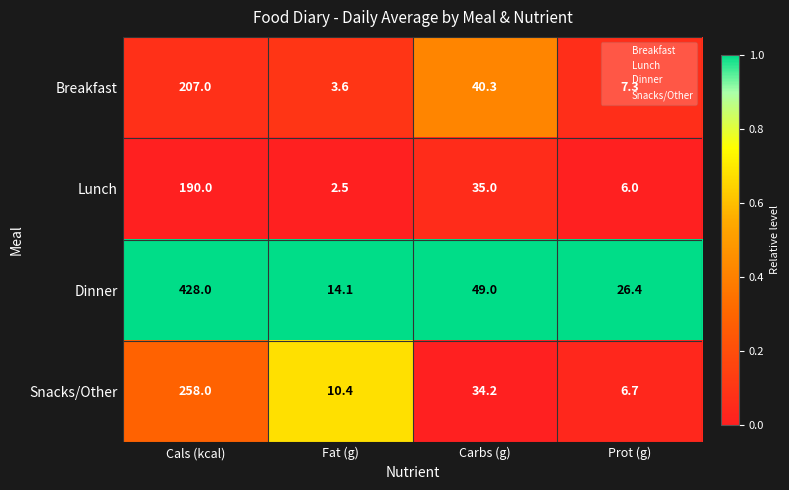

Where is Lunch nearest to the value 96?

Carbs (g)